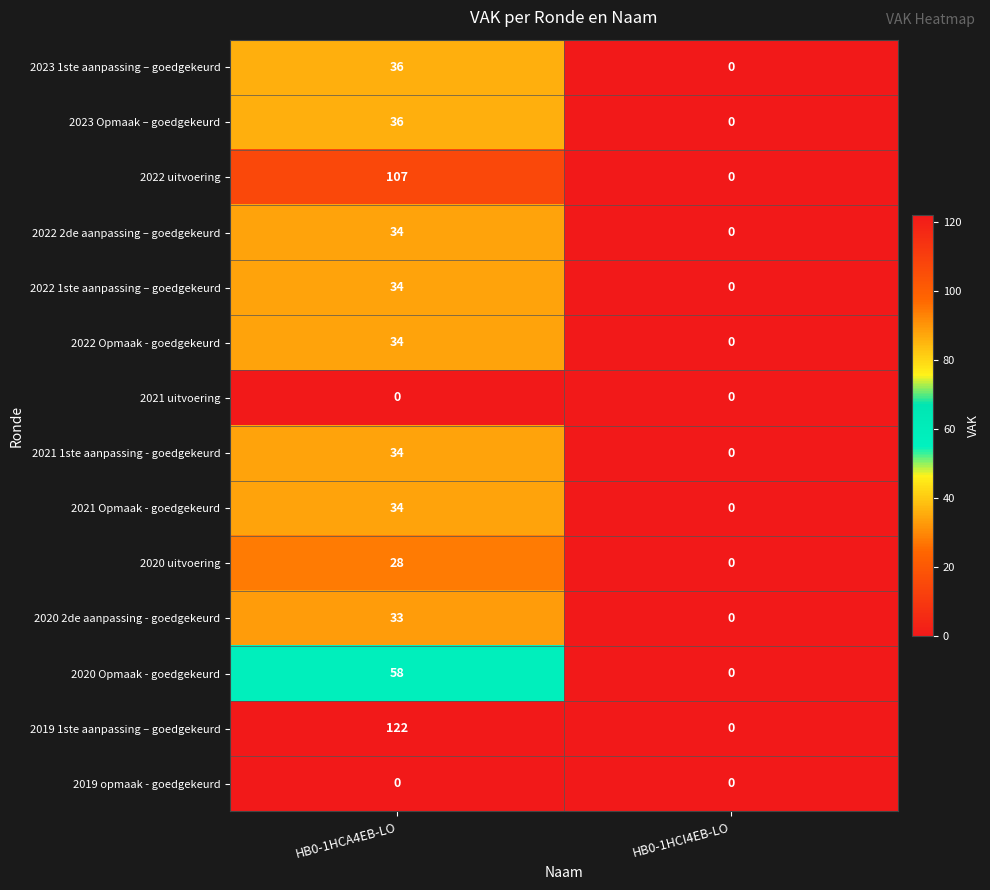

Which series changed the most between HB0-1HCA4EB-LO and HB0-1HCI4EB-LO?

2019 1ste aanpassing – goedgekeurd